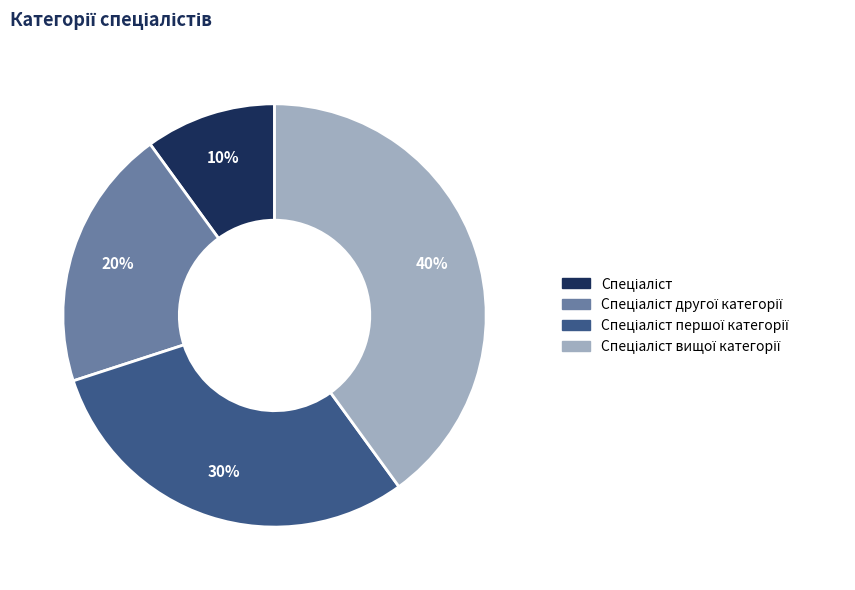

Does any single category account for the majority?

No